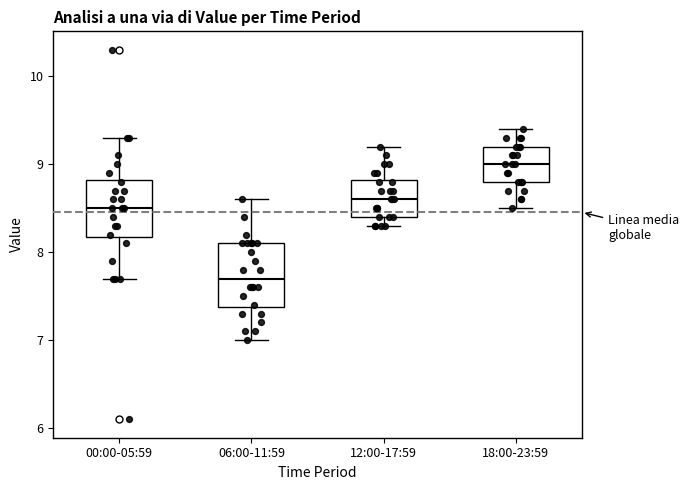

Which box has the lowest median line?

06:00-11:59